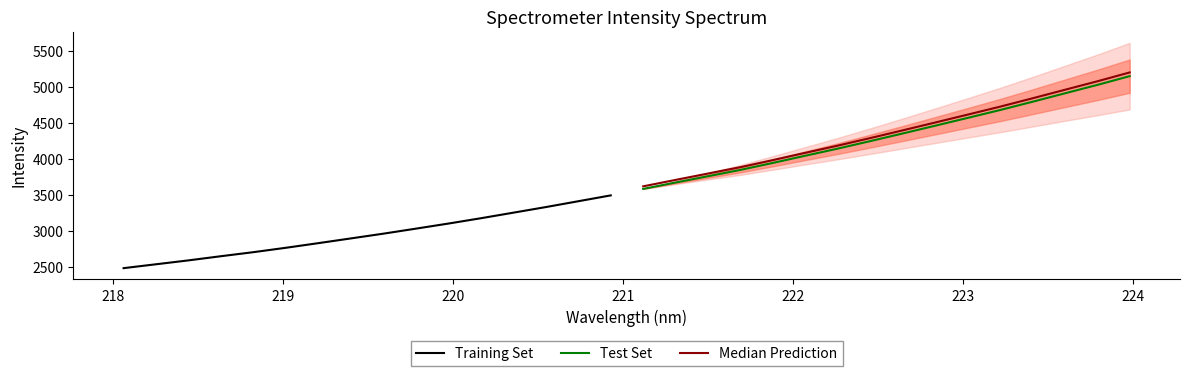

List the series in order of their peak value, highest first.

Median Prediction, Test Set, Training Set